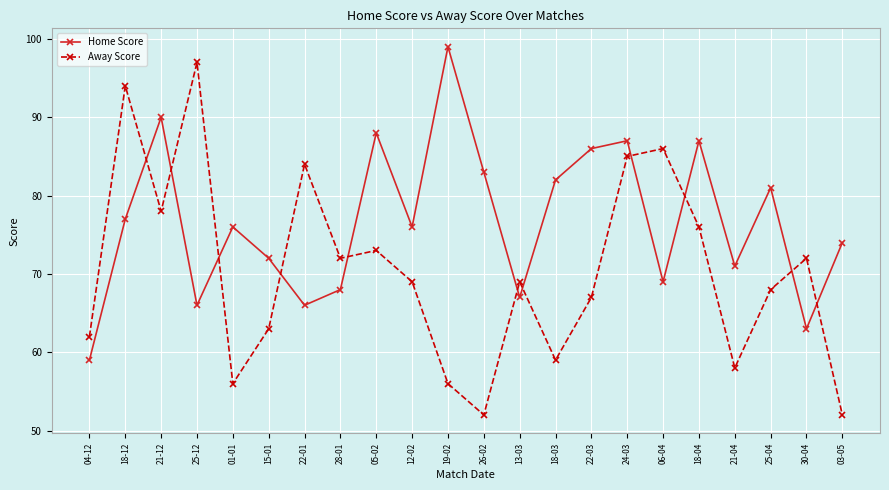

Is it true that Home Score equals 38 at 24-03?

False